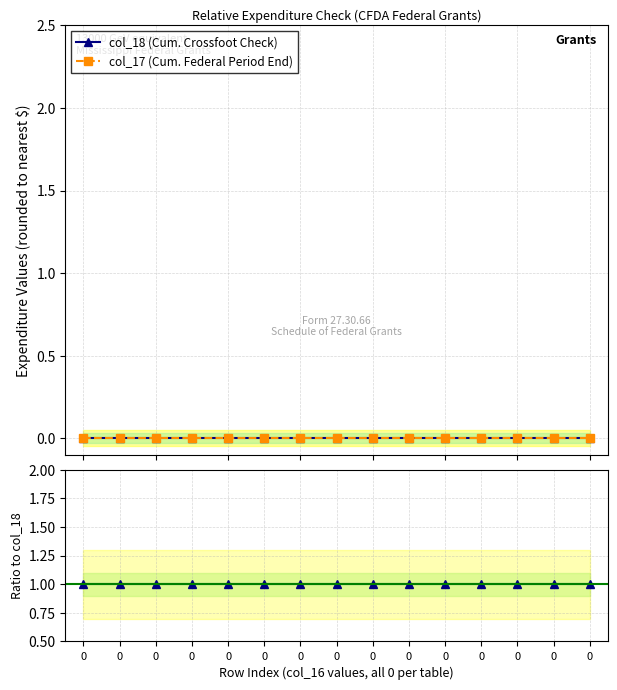

Is this an area chart (filled region under the line)?

No